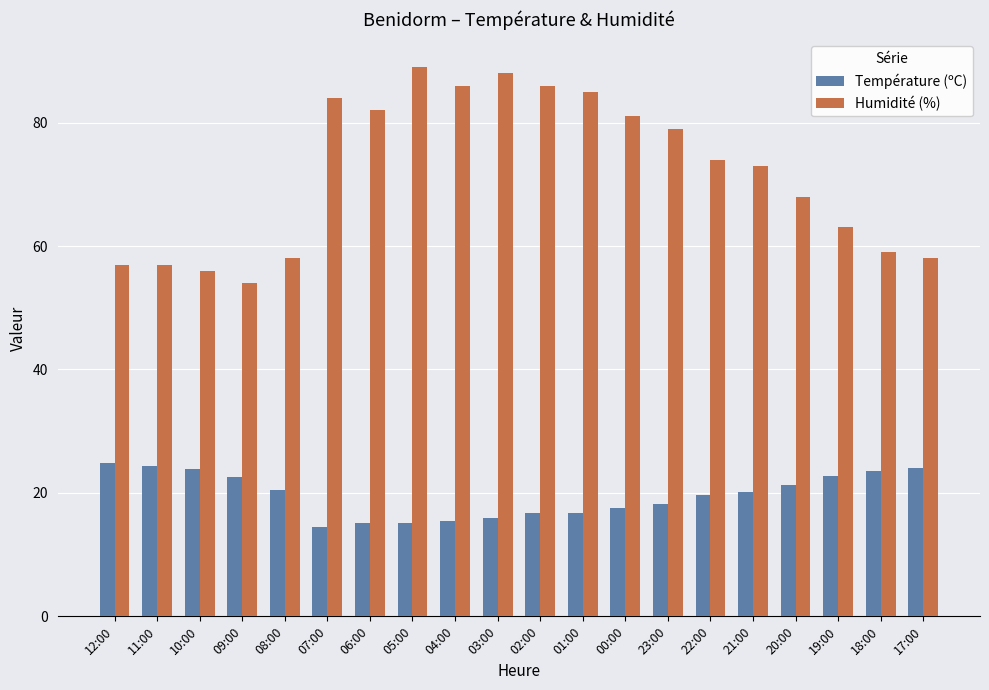

What is the sum of all Humidité (%) values?

1437.0